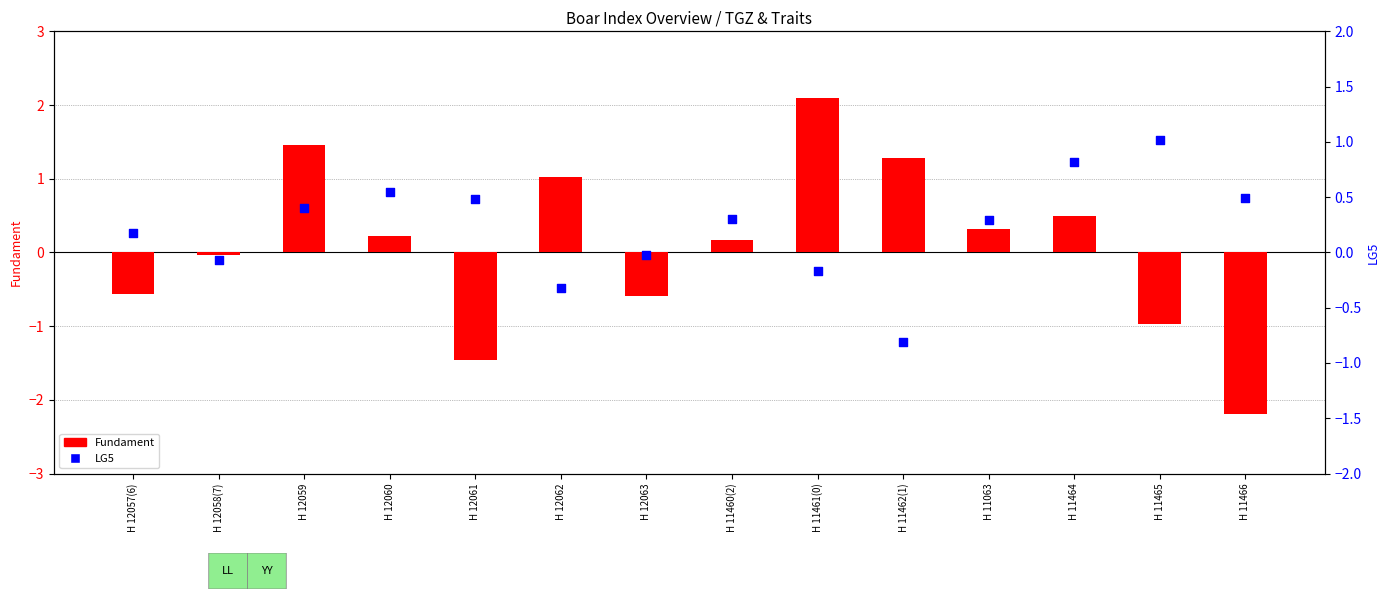

Which series contains the highest Y value?

Fundament